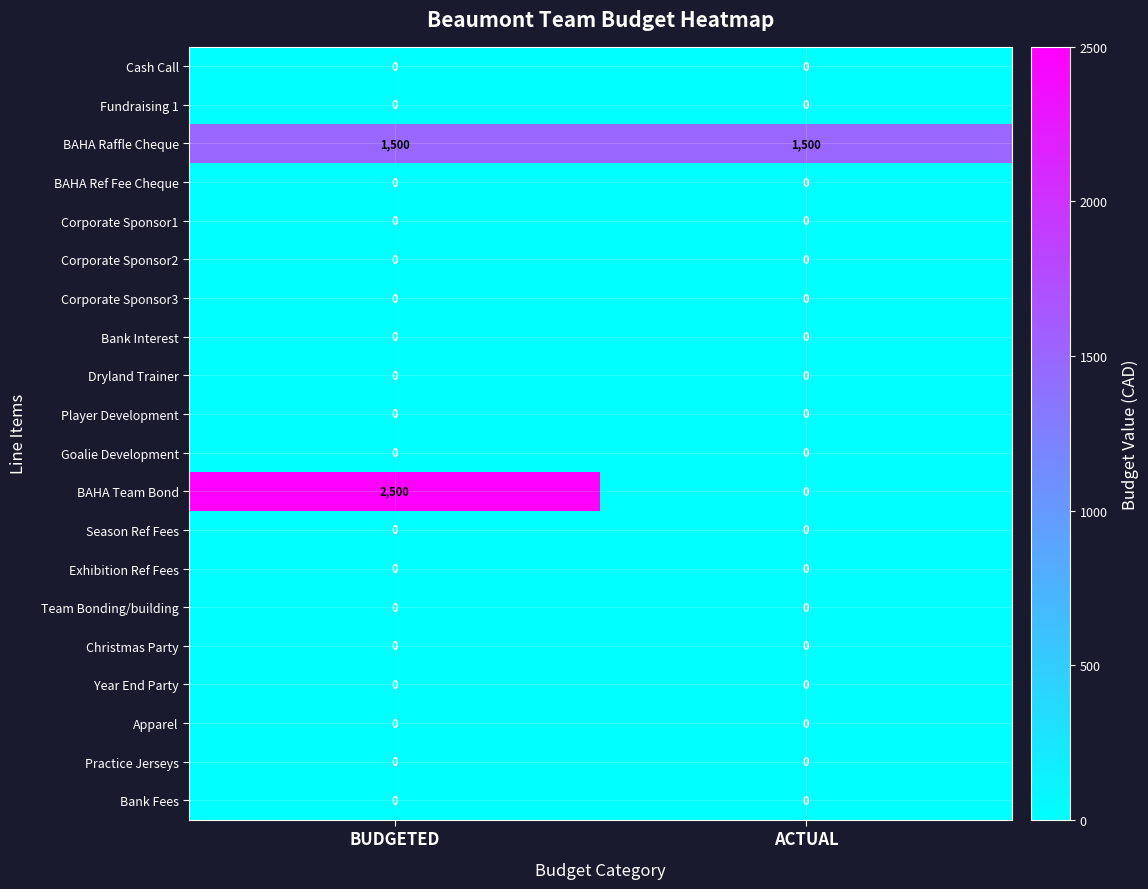

Count the number of data series in this chart.

20